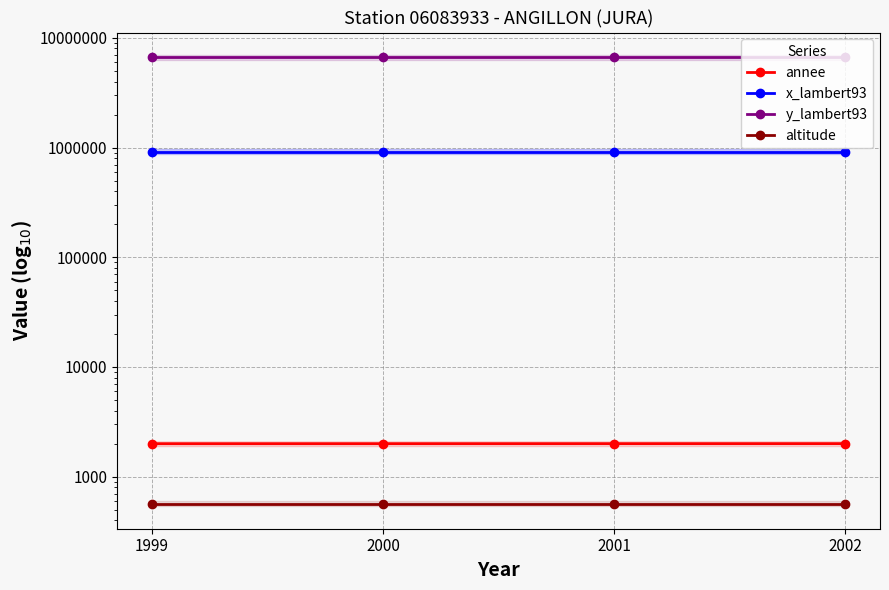

At which label does annee first exceed 2001?

2002